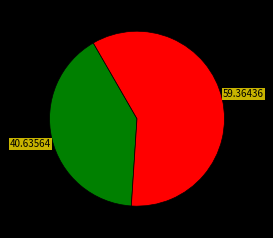

Is there any slice that represents more than half of the pie?

Yes